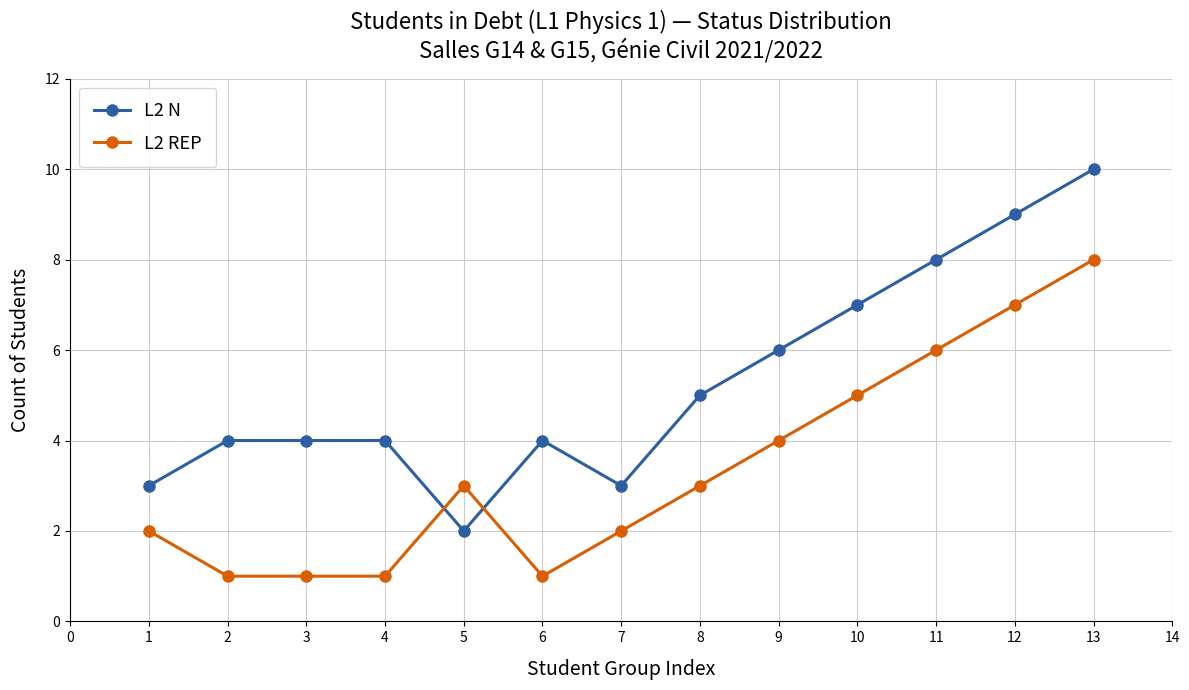

What is the difference between the maximum and second lowest values in the L2 N series?

7